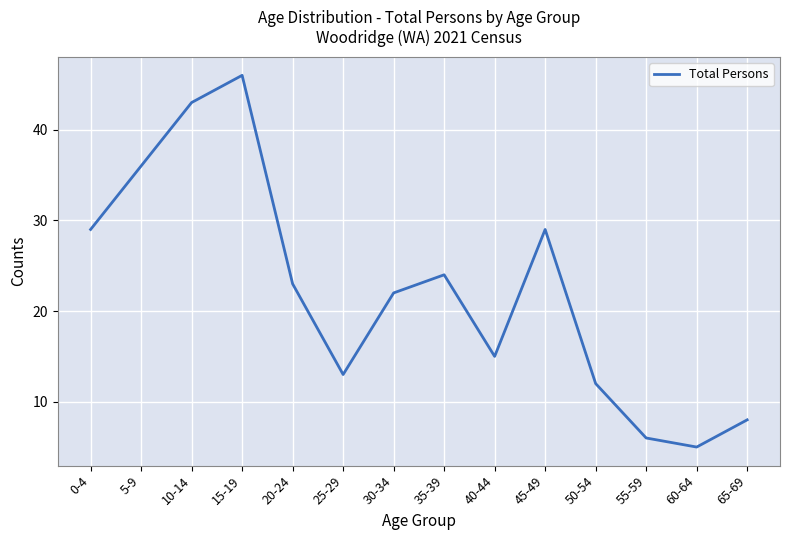

Is this an area chart (filled region under the line)?

No